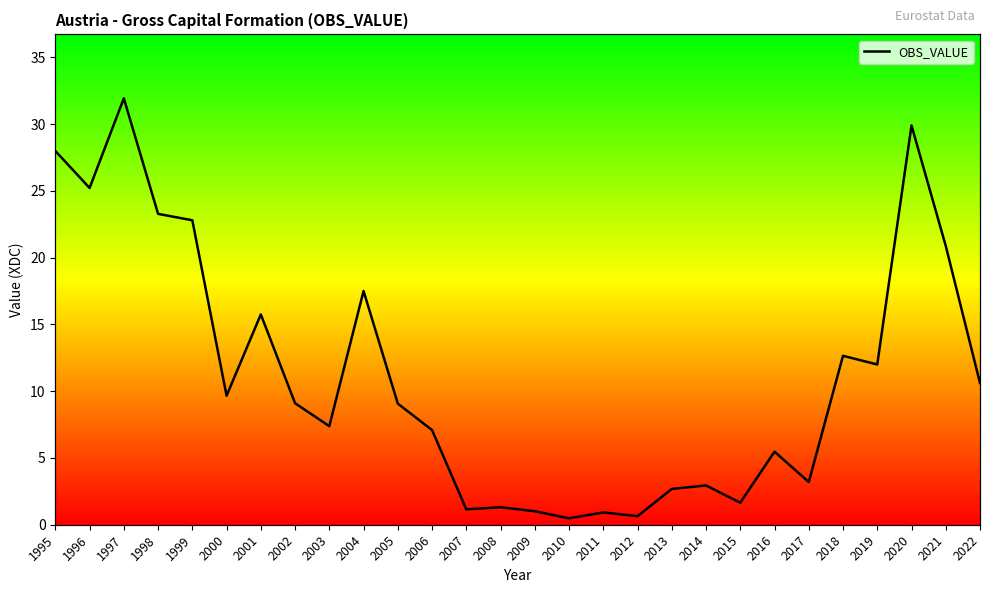

Between 2005 and 2000, which is larger?

2000